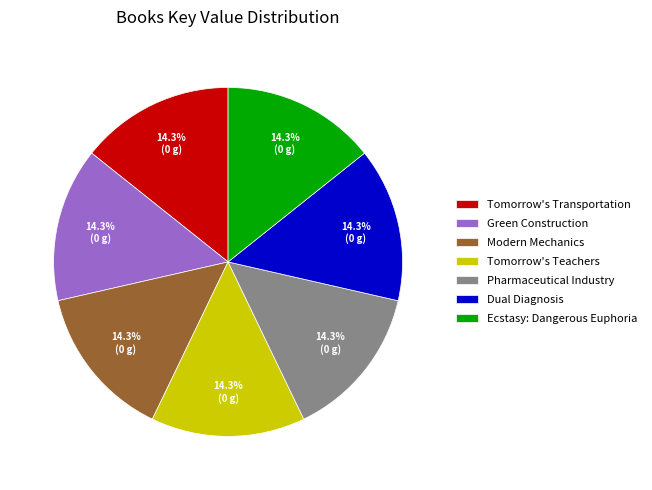

What is the ratio of the value at Green Construction to the value at Tomorrow's Transportation?

1.0